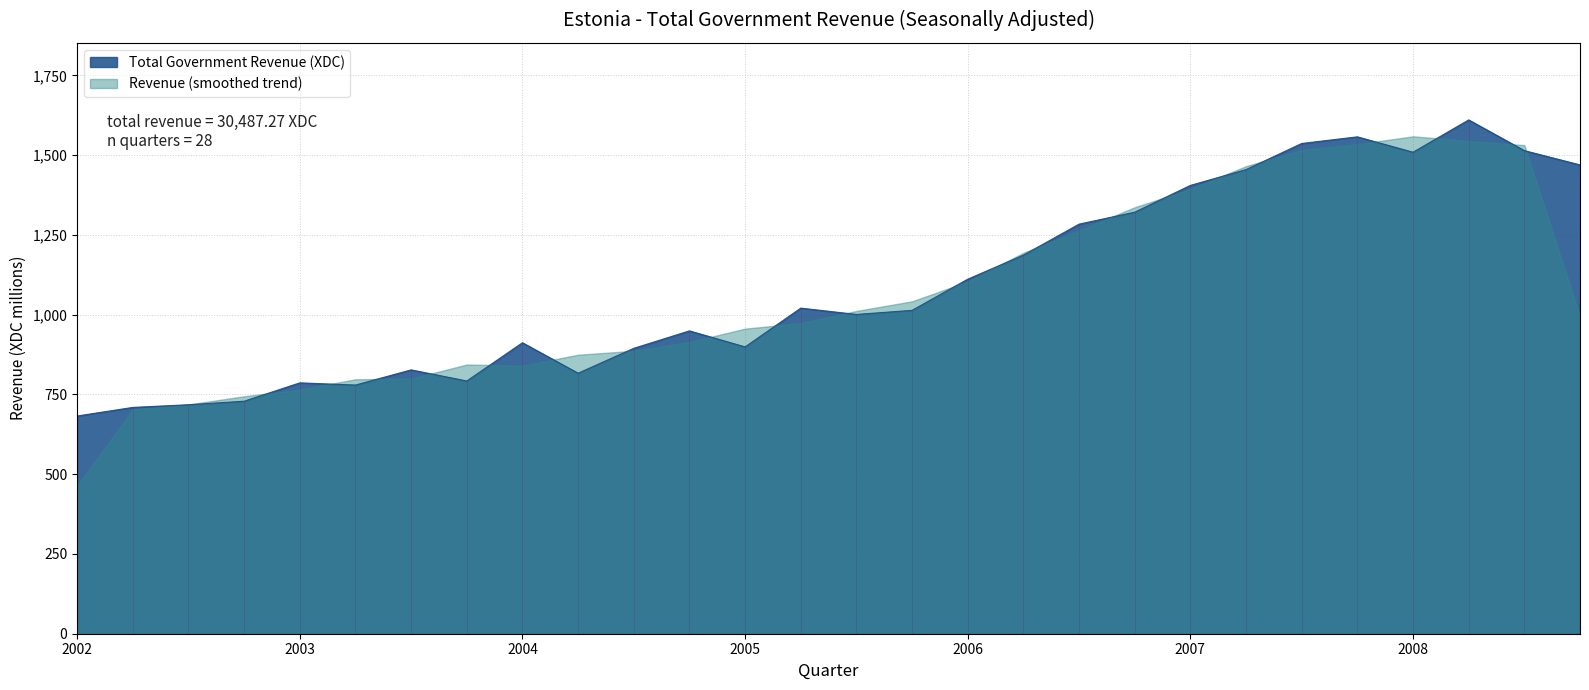

What is the label of the 9th point from the right?

2006-Q4